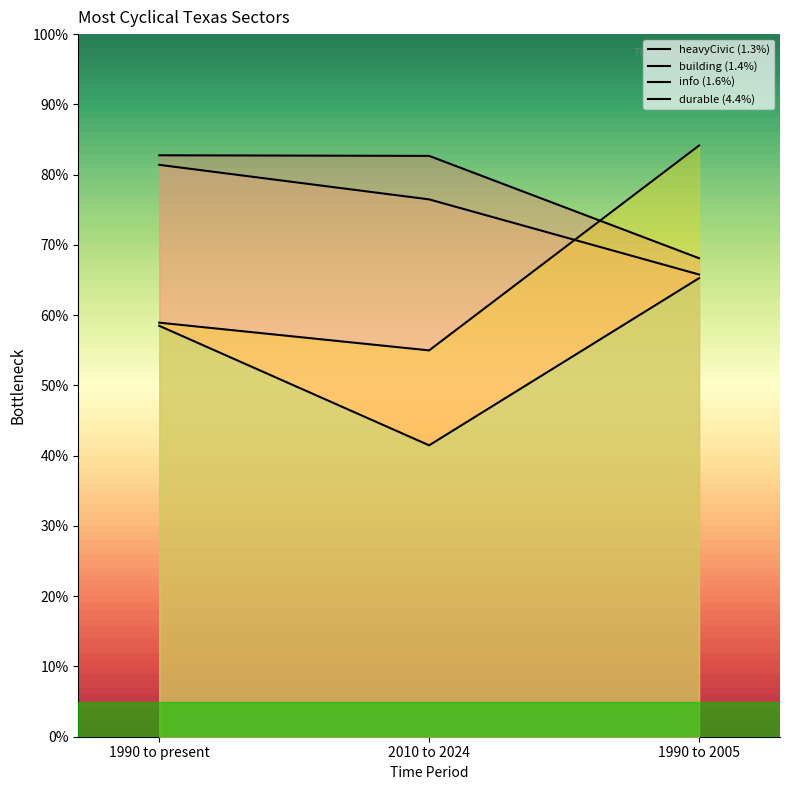

What position from the left is 1990 to 2005?

3